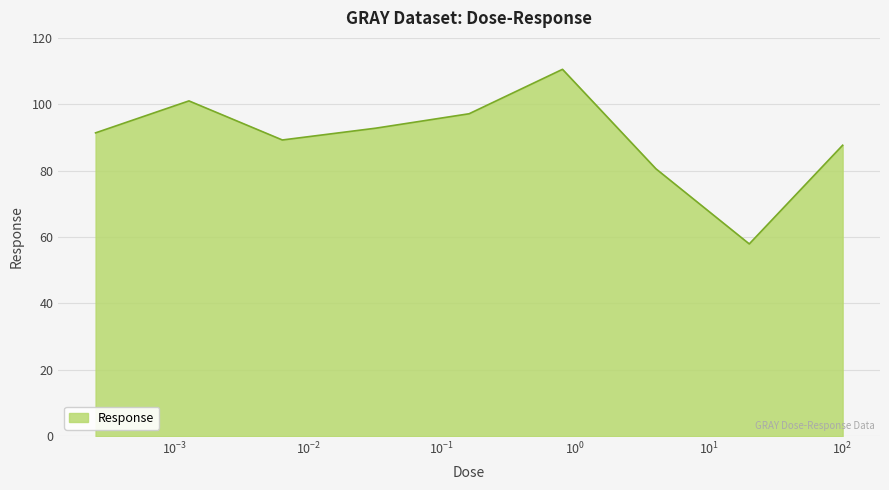

What is the difference between the maximum and minimum values?

52.6